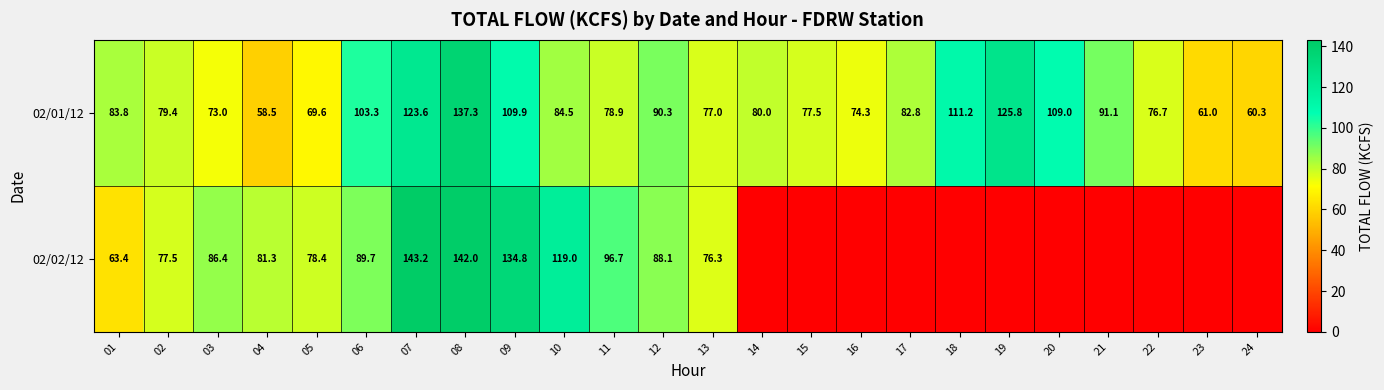

What is the minimum value for 02/01/12?

58.5